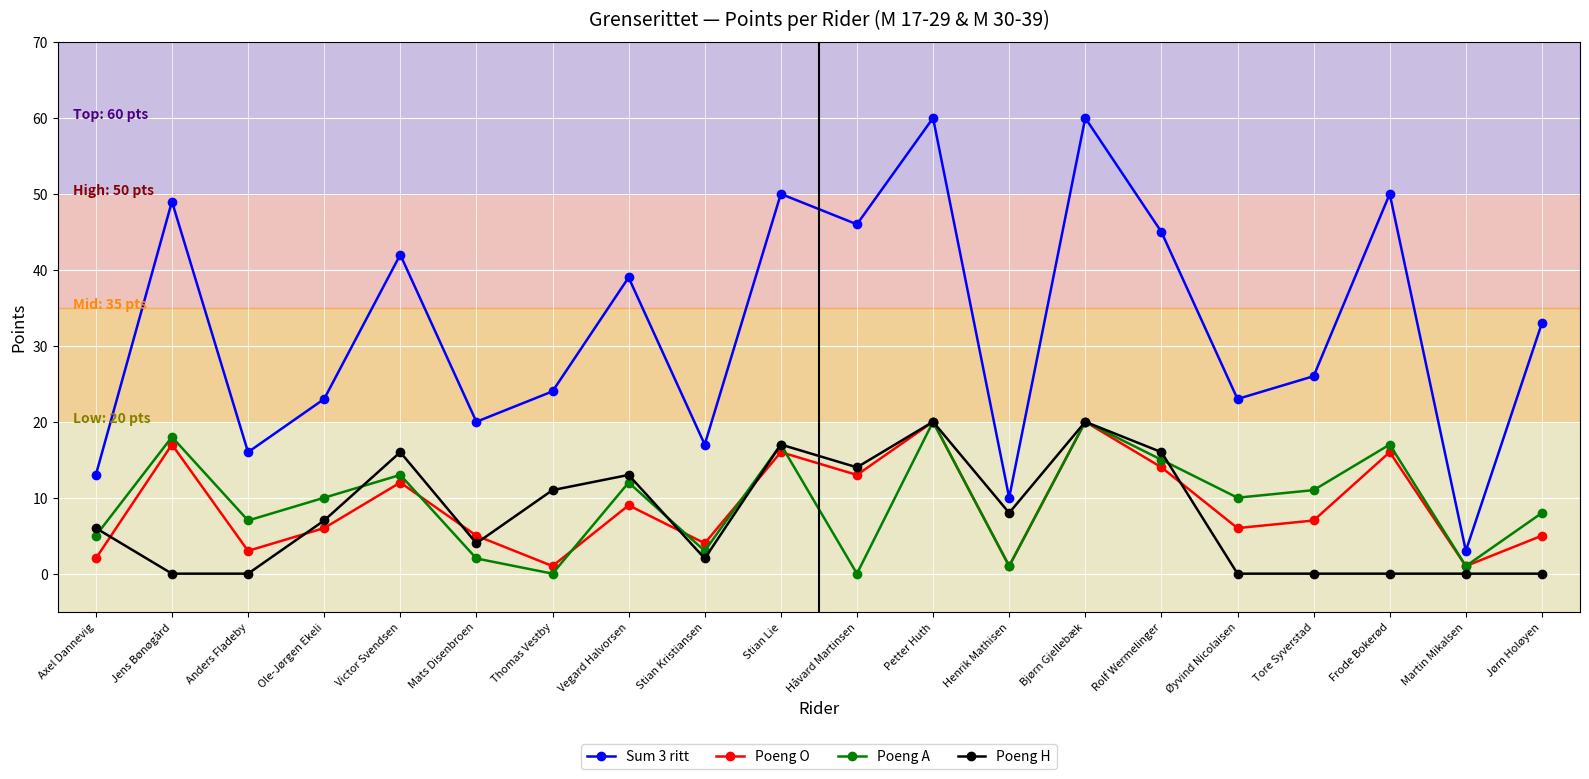

What is the value of the Sum 3 ritt point at the 18th from the left?

50